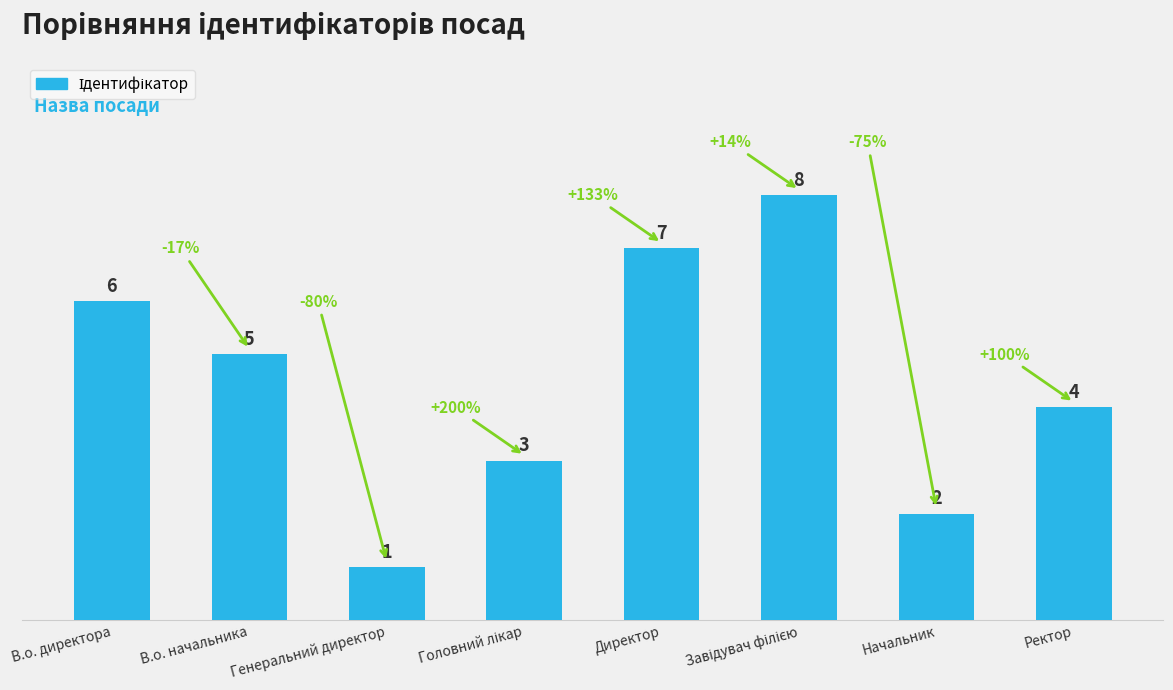

Where does the data first go above 5?

В.о. директора